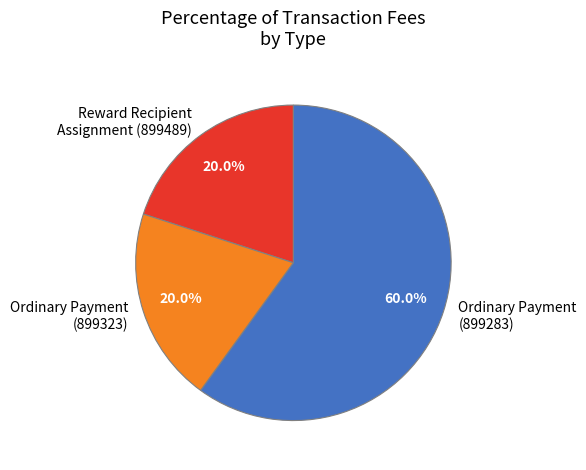

To the nearest percent, what portion does Ordinary Payment (899283) represent?

60%